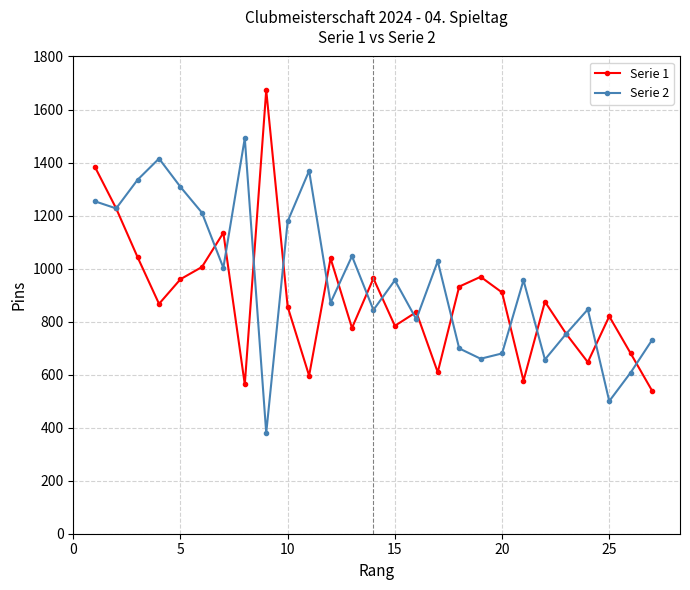

List the series in order of their overall mean, lowest first.

Serie 1, Serie 2